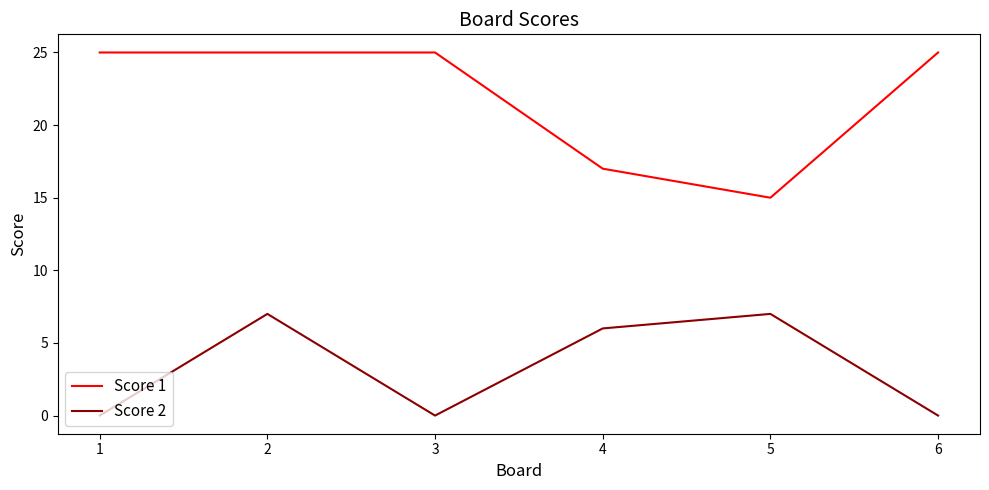

True or false: Score 1 and Score 2 cross at least once.

False